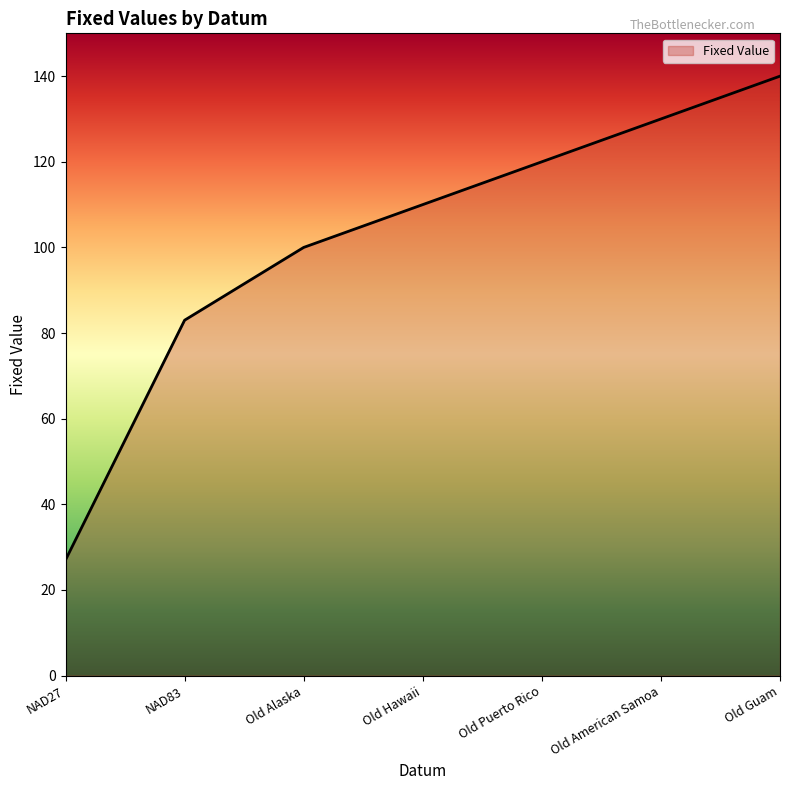

Which label corresponds to the smallest value in the chart?

NAD27